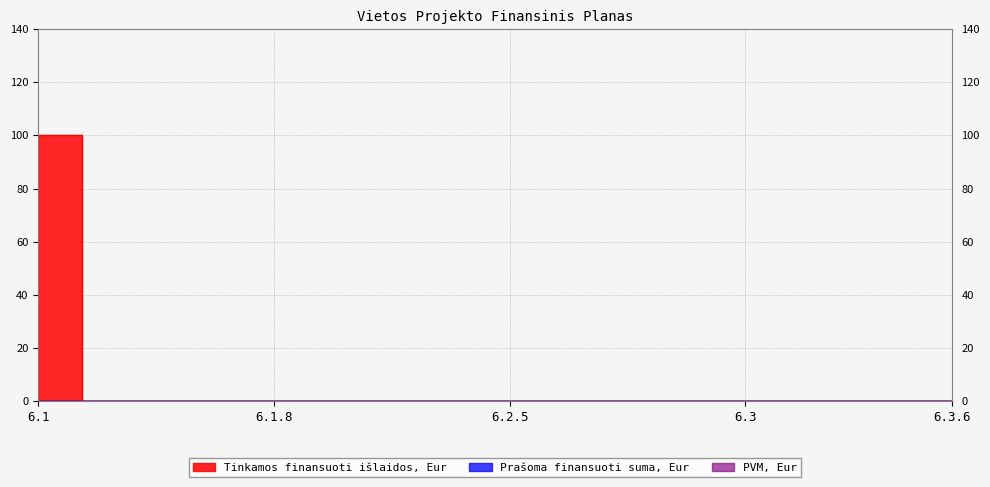

Reading right to left, list all the values displayed in this chart.

Tinkamos finansuoti išlaidos, Eur: 6.3.6=0	6.3.5=0	6.3.4=0	6.3.3=0	6.3.2=0	6.3.1=0	6.3=0	6.2.10=0	6.2.9=0	6.2.8=0	6.2.7=0	6.2.6=0	6.2.5=0	6.2.4=0	6.2.3=0	6.2.2=0	6.2.1=0	6.2=0	6.1.13=0	6.1.12=0	6.1.11=0	6.1.10=0	6.1.9=0	6.1.8=0	6.1.7=0	6.1.6=0	6.1.5=0	6.1.4=0	6.1.3=0	6.1.2=0	6.1.1=100	6.1=100
Prašoma finansuoti suma, Eur: 6.3.6=0	6.3.5=0	6.3.4=0	6.3.3=0	6.3.2=0	6.3.1=0	6.3=0	6.2.10=0	6.2.9=0	6.2.8=0	6.2.7=0	6.2.6=0	6.2.5=0	6.2.4=0	6.2.3=0	6.2.2=0	6.2.1=0	6.2=0	6.1.13=0	6.1.12=0	6.1.11=0	6.1.10=0	6.1.9=0	6.1.8=0	6.1.7=0	6.1.6=0	6.1.5=0	6.1.4=0	6.1.3=0	6.1.2=0	6.1.1=0	6.1=0
PVM, Eur: 6.3.6=0	6.3.5=0	6.3.4=0	6.3.3=0	6.3.2=0	6.3.1=0	6.3=0	6.2.10=0	6.2.9=0	6.2.8=0	6.2.7=0	6.2.6=0	6.2.5=0	6.2.4=0	6.2.3=0	6.2.2=0	6.2.1=0	6.2=0	6.1.13=0	6.1.12=0	6.1.11=0	6.1.10=0	6.1.9=0	6.1.8=0	6.1.7=0	6.1.6=0	6.1.5=0	6.1.4=0	6.1.3=0	6.1.2=0	6.1.1=0	6.1=0